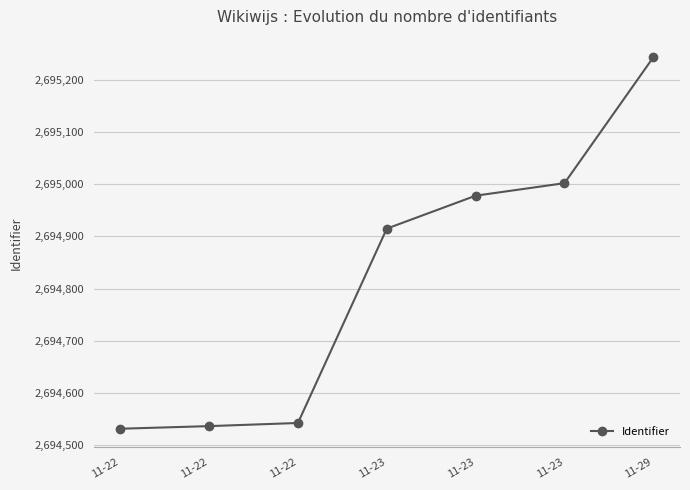

How many lines are shown in the chart?

1